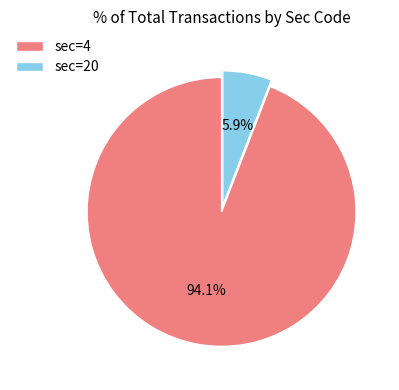

The sec=20 slice represents 1% of the pie. True or false?

False